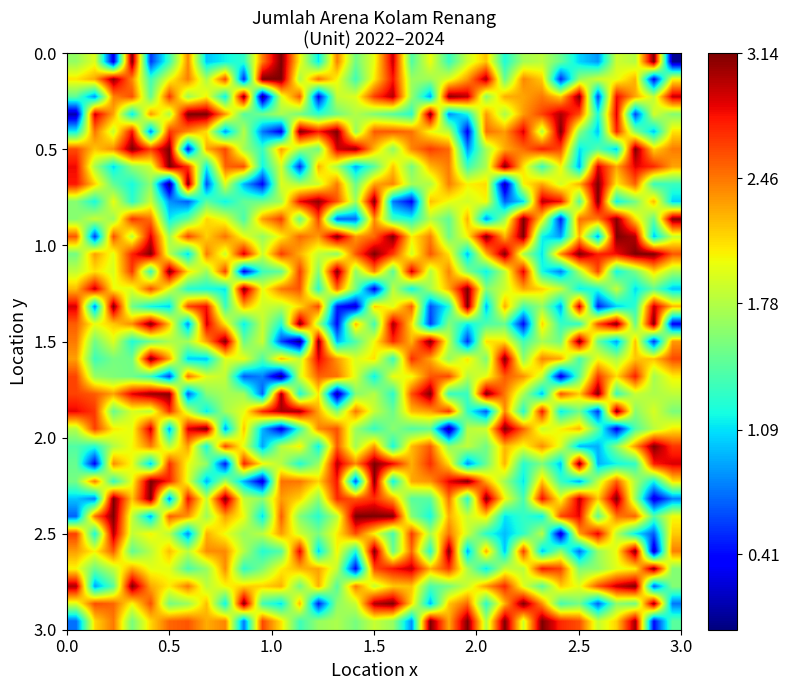

Count the number of data series in this chart.

33